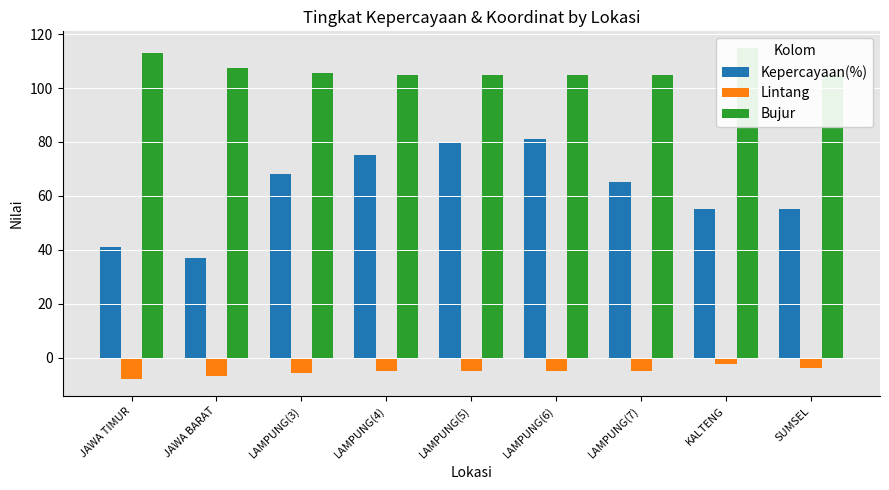

Which series has the widest spread of values?

Kepercayaan(%)